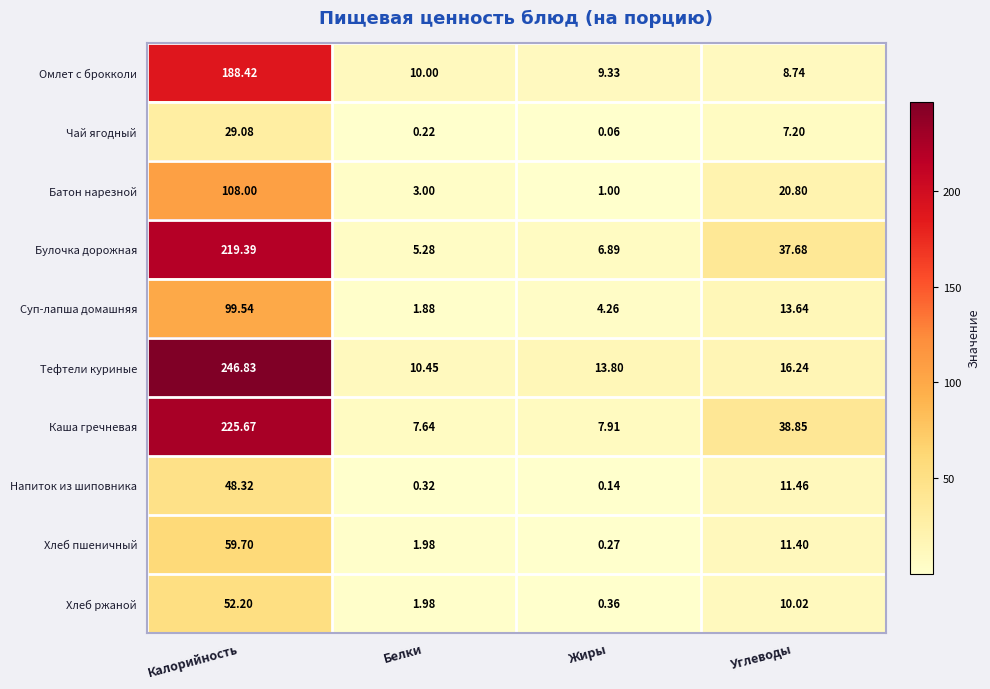

Which series changed the most between Жиры and Углеводы?

Каша гречневая